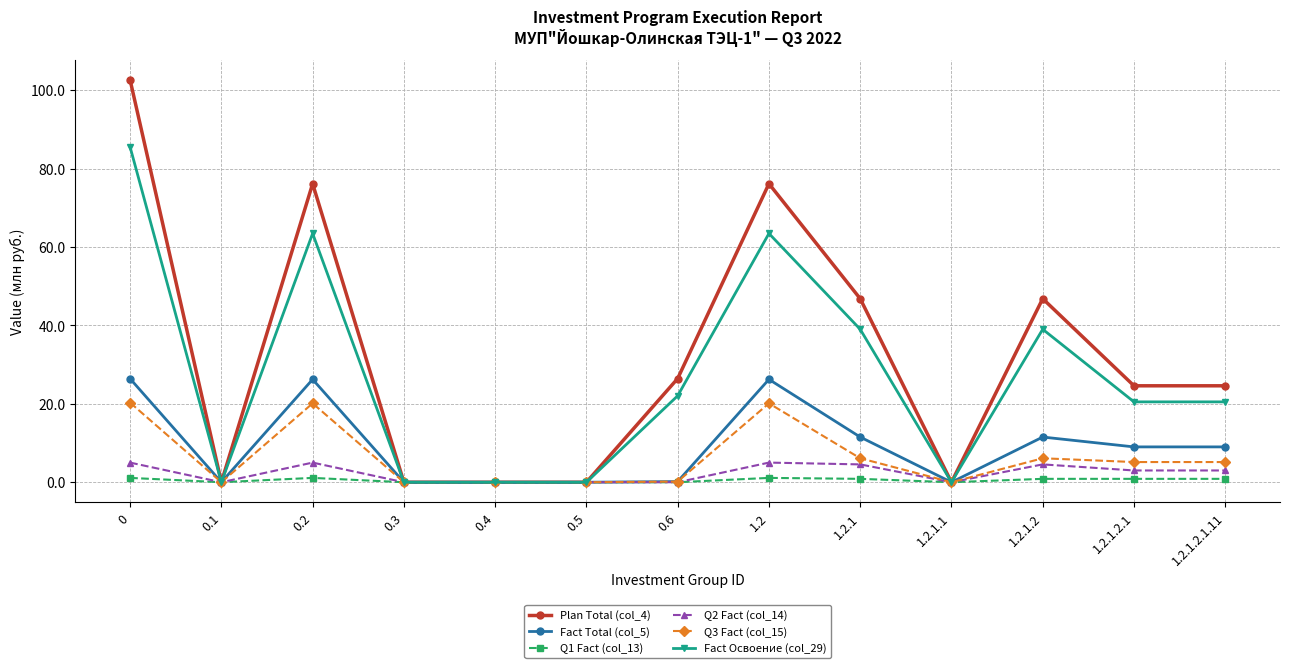

What is the sum of the Q2 Fact (col_14) values at 1.2 and 0.4?

5.0